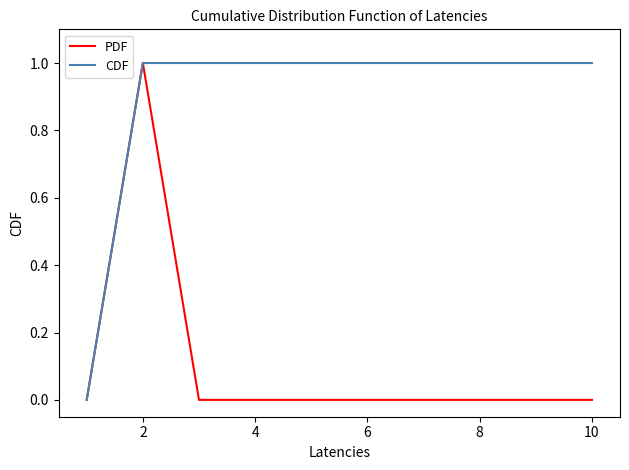

Which series has the largest total across all categories?

CDF